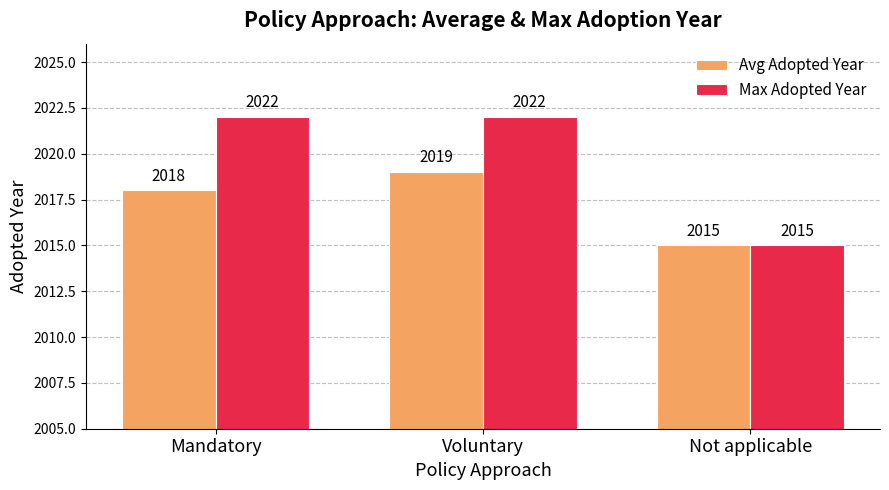

Reading right to left, list all the values displayed in this chart.

Avg Adopted Year: Not applicable=2015	Voluntary=2019	Mandatory=2018
Max Adopted Year: Not applicable=2015	Voluntary=2022	Mandatory=2022